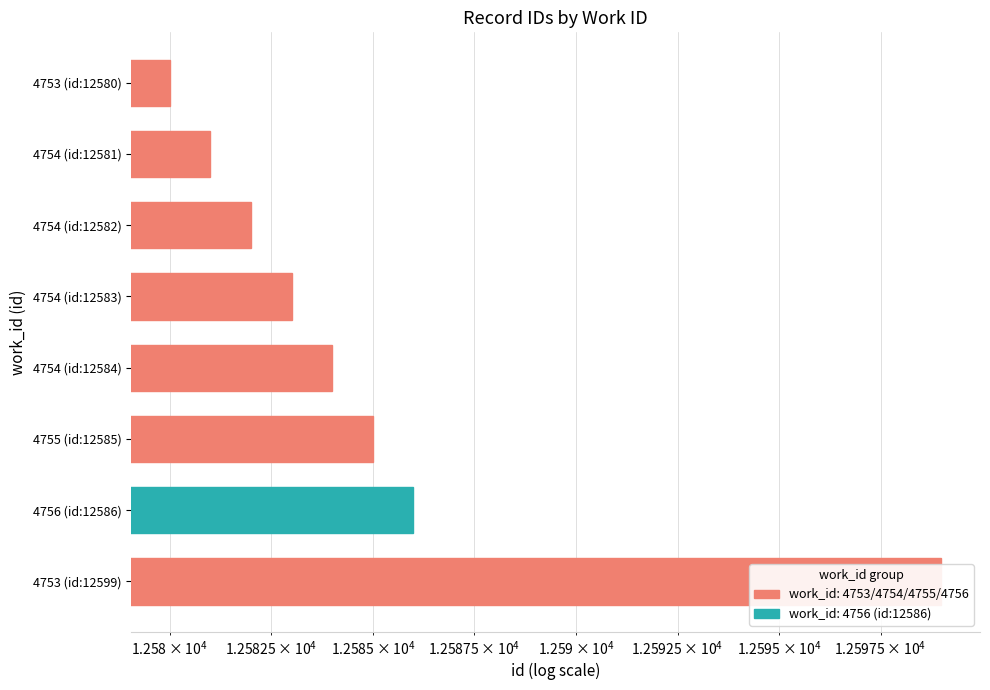

At which label does the data first exceed 12584?

4755 (id:12585)